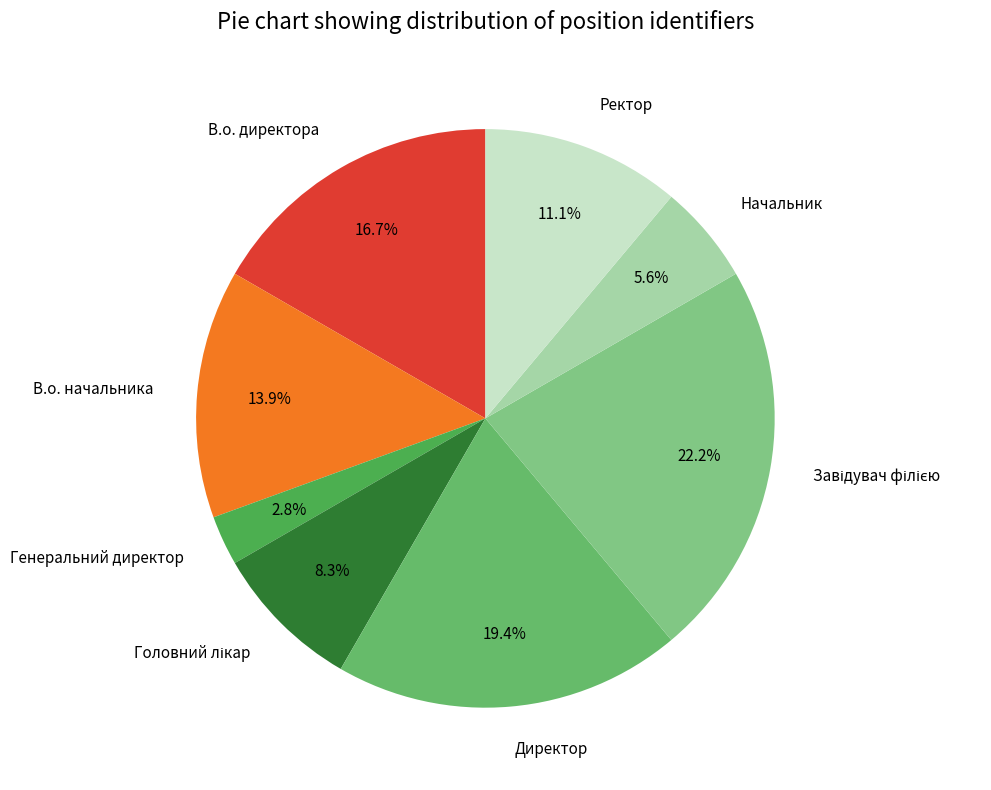

The Ректор slice represents 3% of the pie. True or false?

False